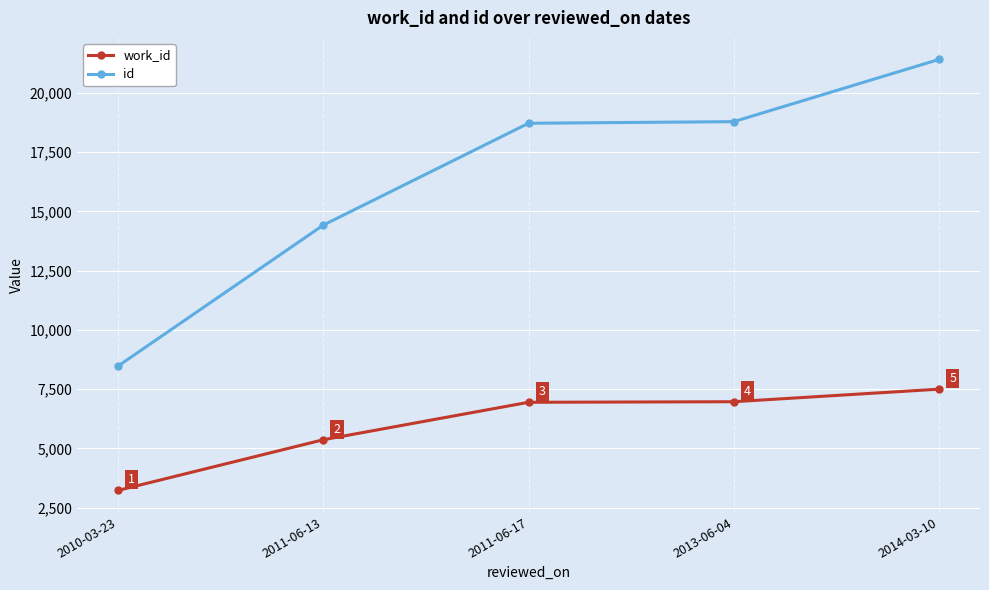

True or false: id has more than 1 points higher than both neighbors.

False